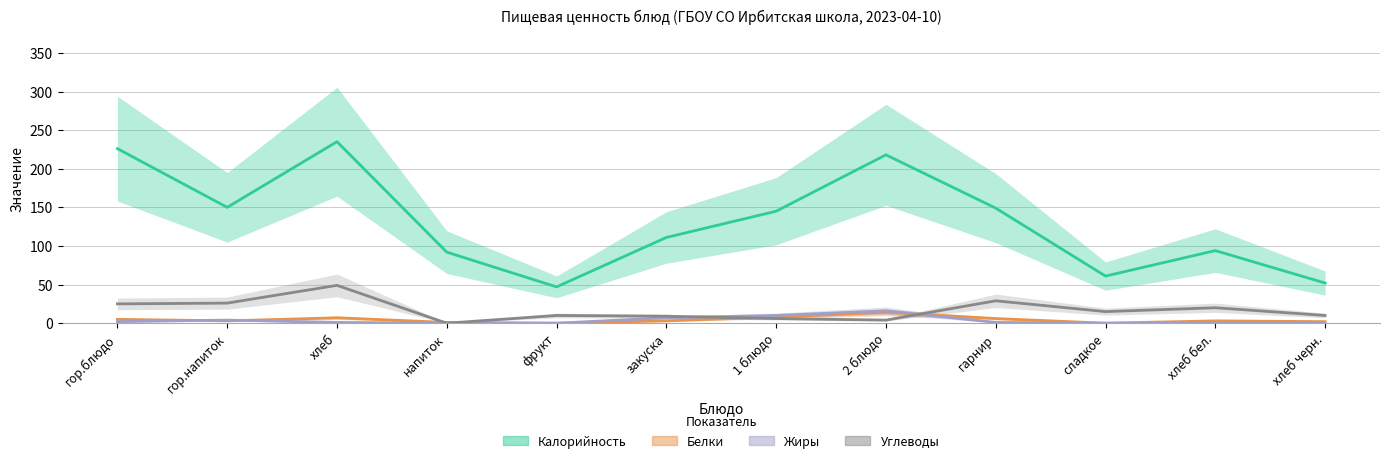

List the labels in order of Жиры value, smallest first.

напиток, фрукт, сладкое, хлеб бел., хлеб черн., хлеб, гарнир, гор.блюдо, гор.напиток, закуска, 1 блюдо, 2 блюдо